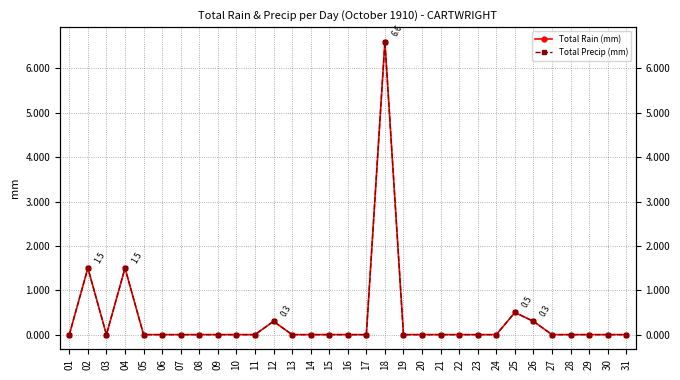

How many positive values does the Total Precip (mm) series have?

6